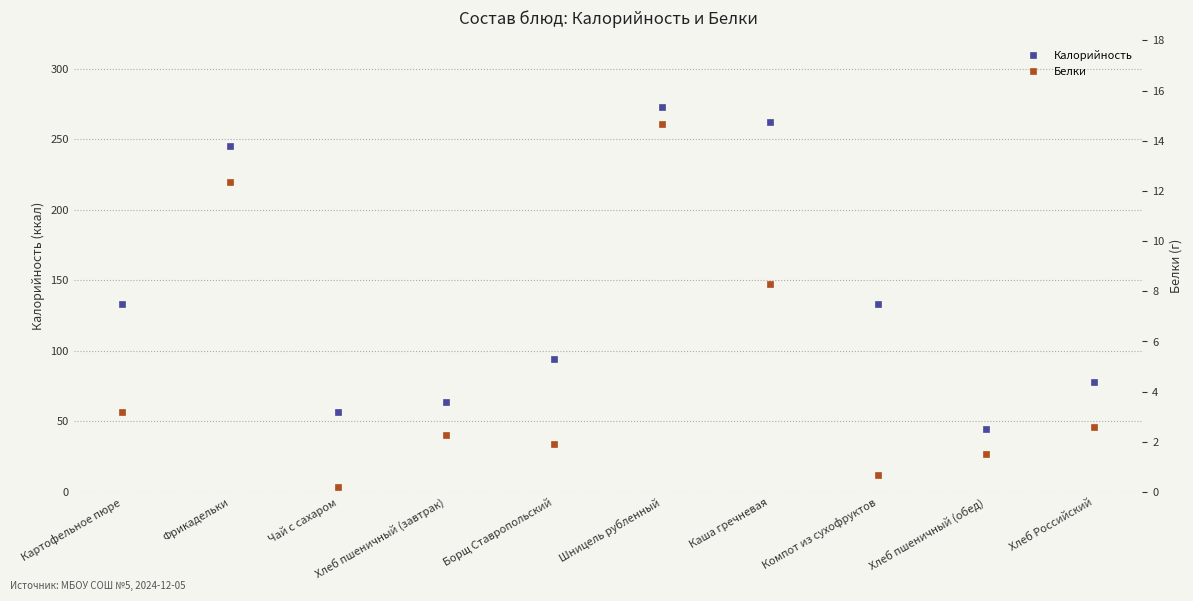

At which category does Белки reach its first local peak?

Фрикадельки